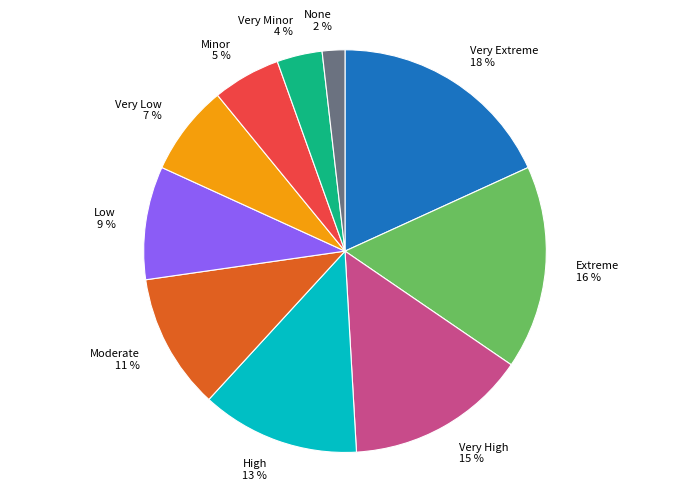

Is it true that Low is 3% of the pie?

False